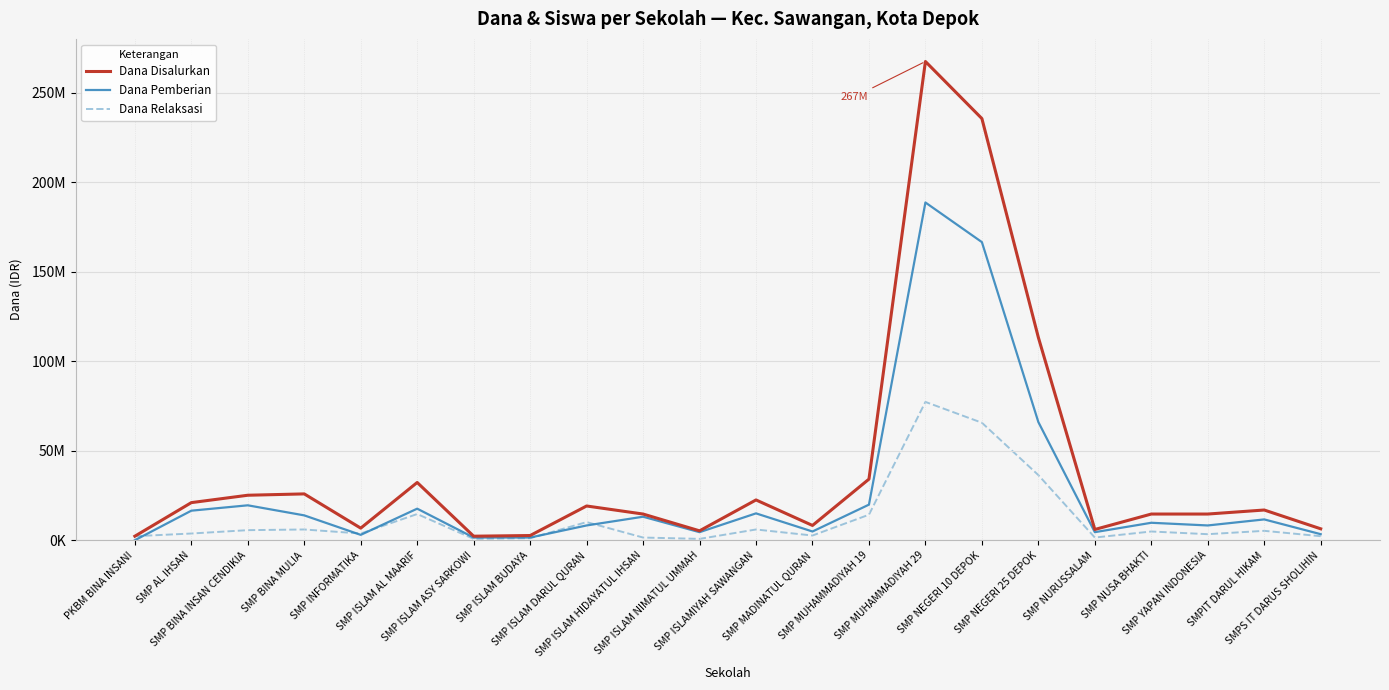

What is the label of the 22nd point from the right?

PKBM BINA INSANI